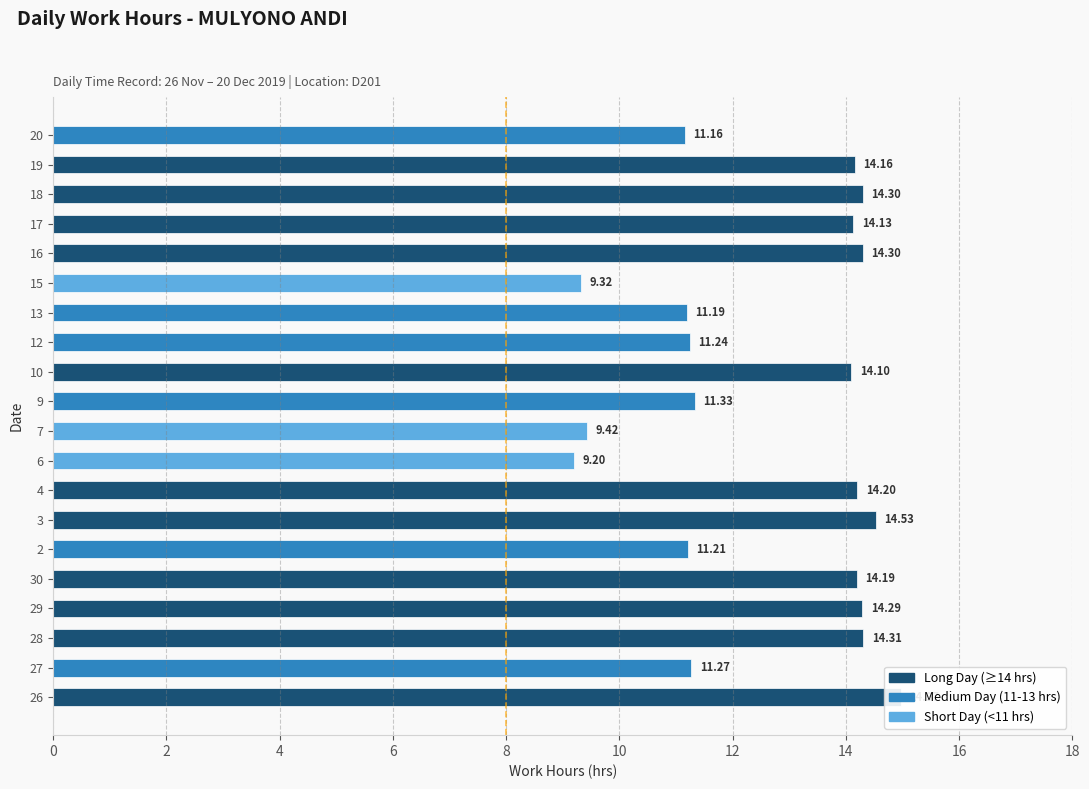

Are the bars horizontal?

Yes